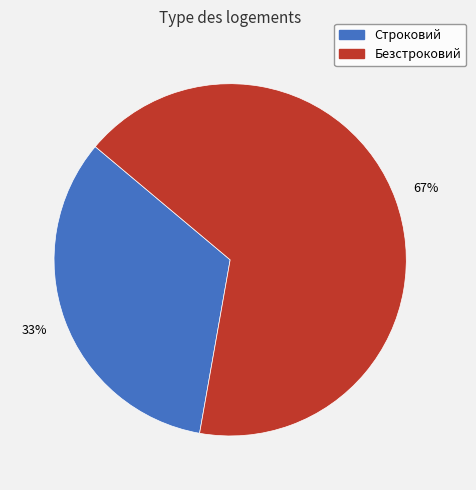

Which category has the smallest portion of the pie?

Строковий